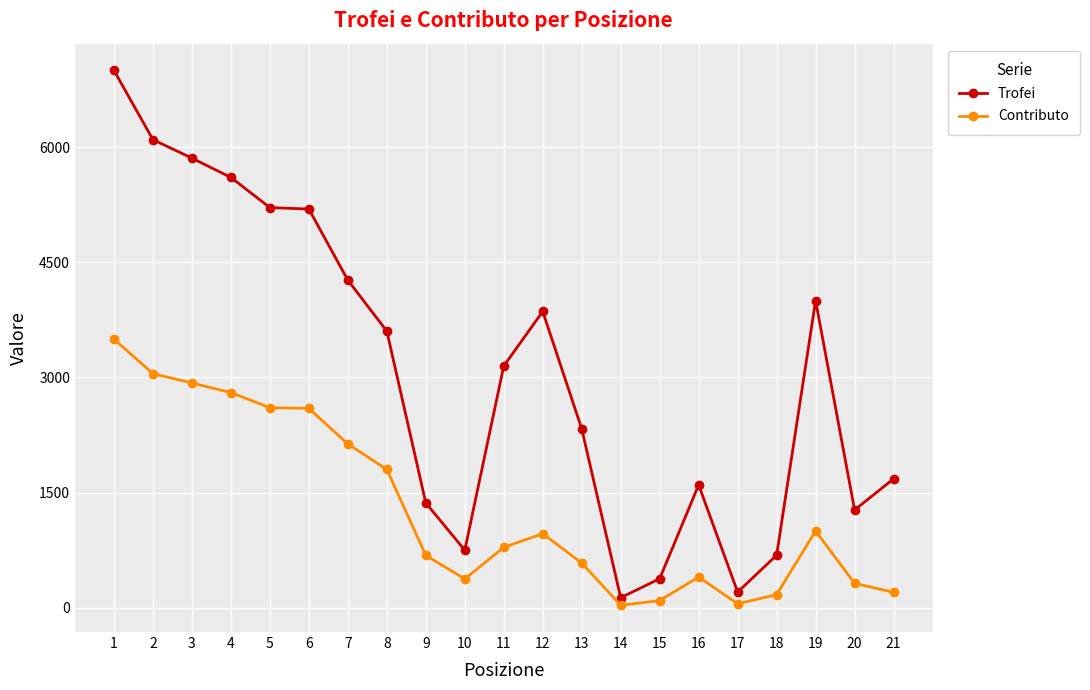

At which category does the chart reach its peak across all series?

1